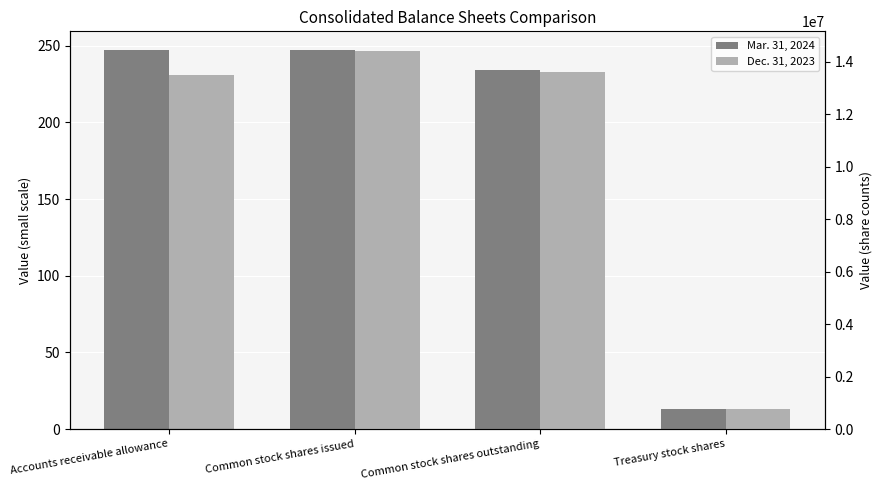

List the series in order of their peak value, highest first.

Mar. 31, 2024, Dec. 31, 2023